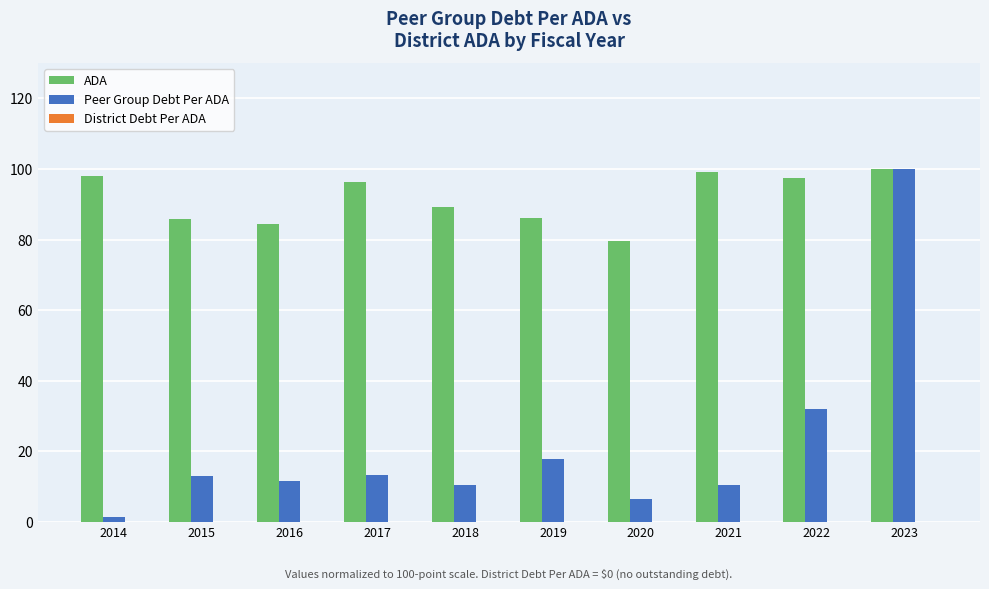

What is the difference between the highest and lowest values at 2015?

72.8